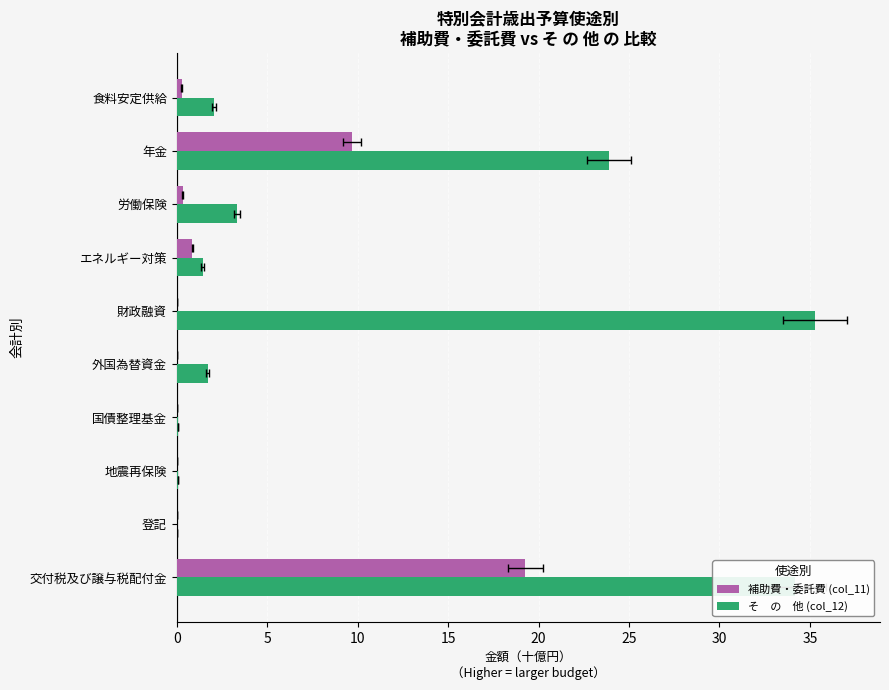

What value does the そ　の　他 (col_12) series have at 労働保険?

3.4